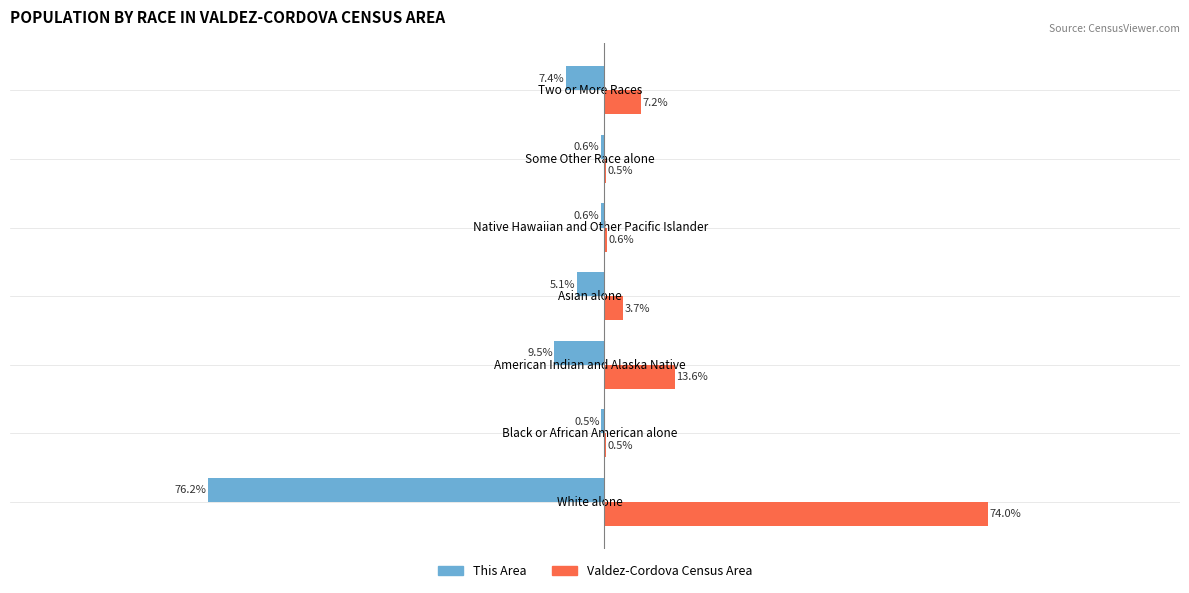

What are all the series names shown in the legend?

This Area, Valdez-Cordova Census Area